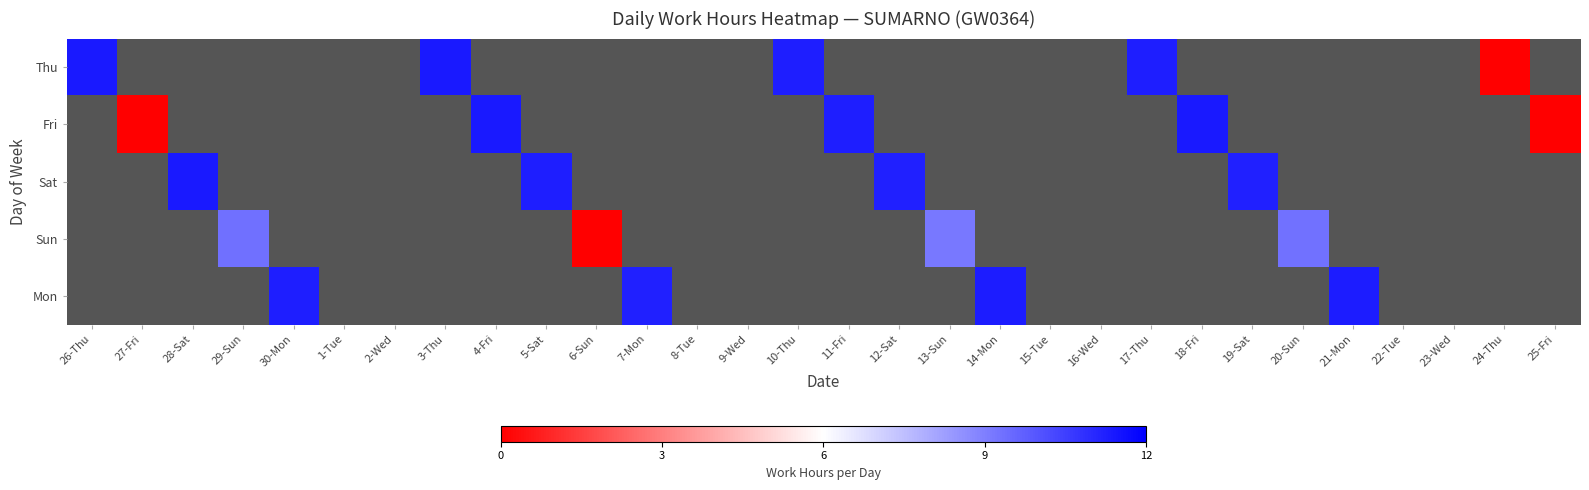

At which label does Thu reach its minimum?

24-Thu